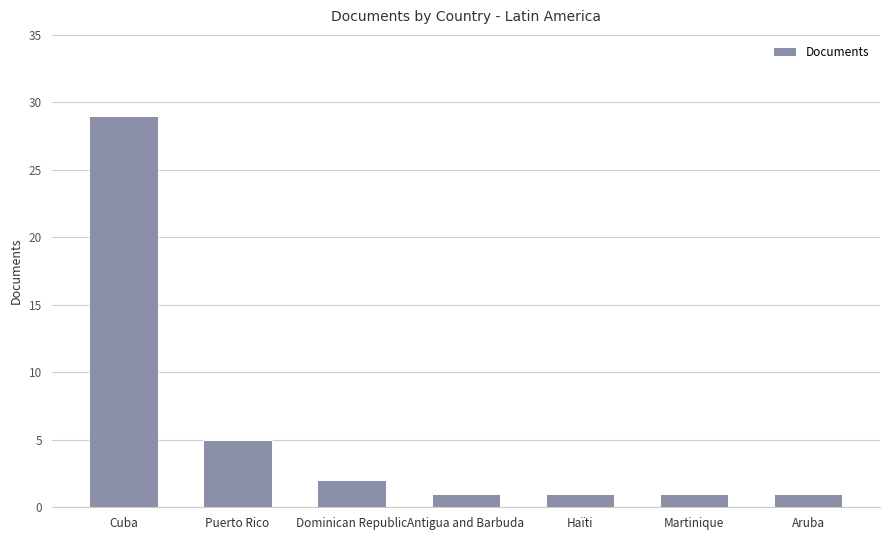

What is the ratio of the value at Cuba to the value at Puerto Rico?

5.8